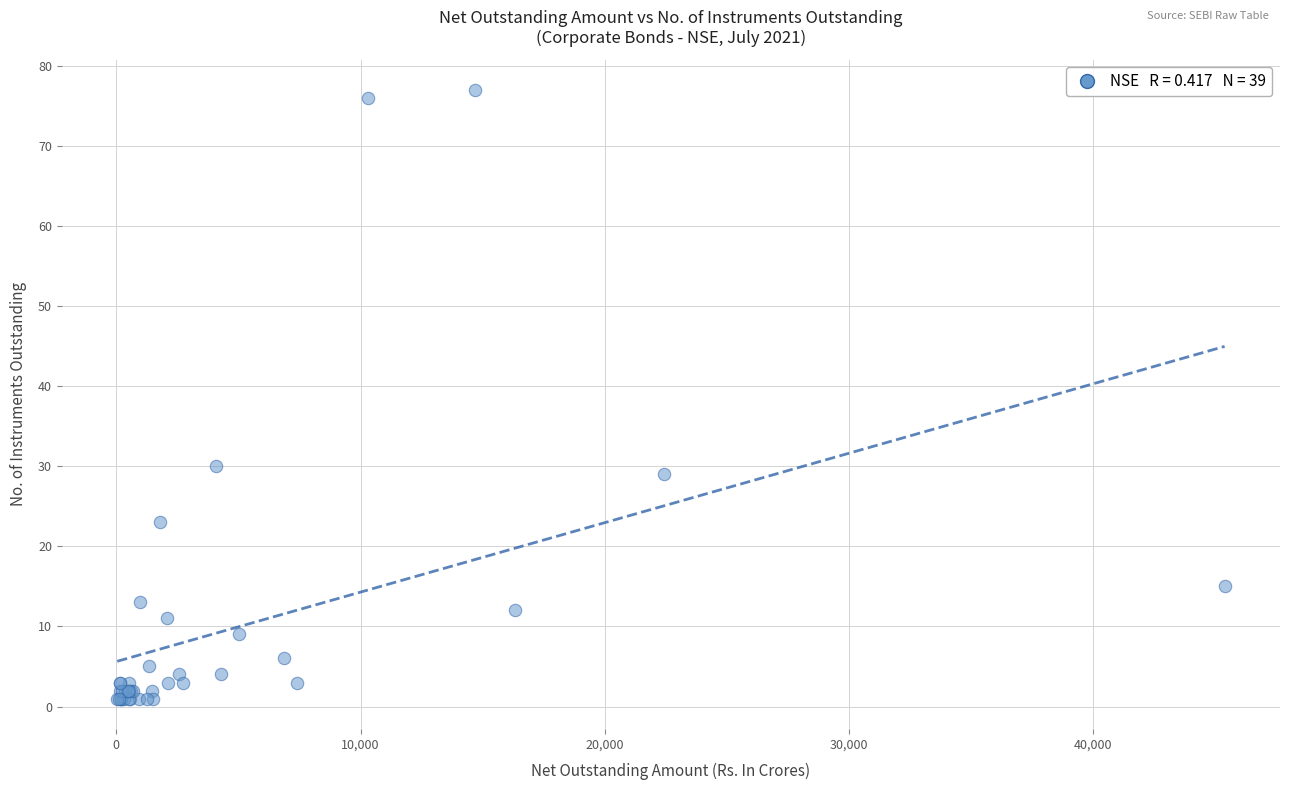

What Y value in the scatter plot is closest to 39?

30